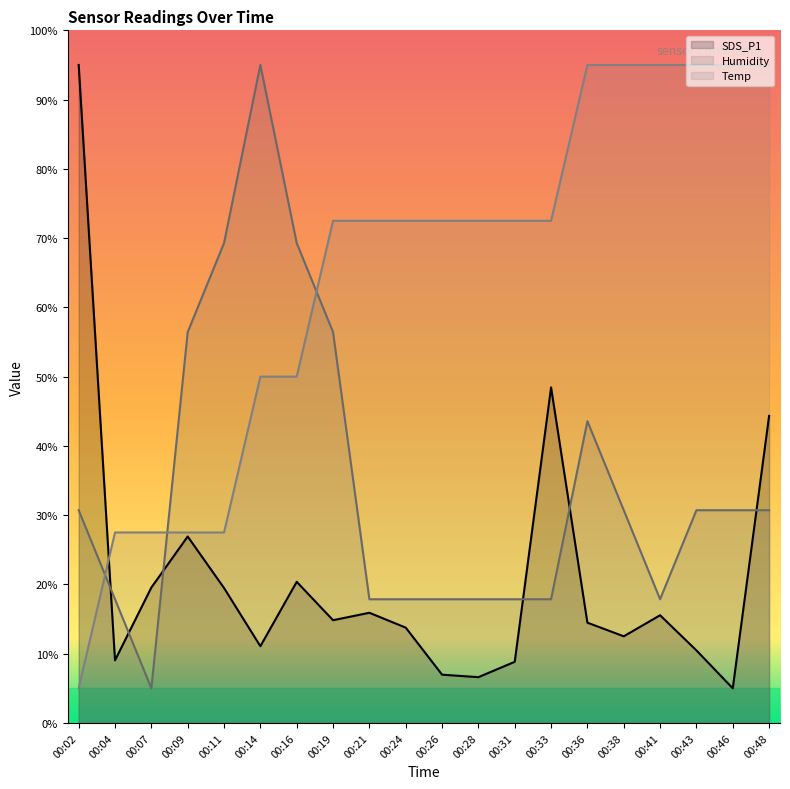

How many values in the Humidity series exceed 30?

11